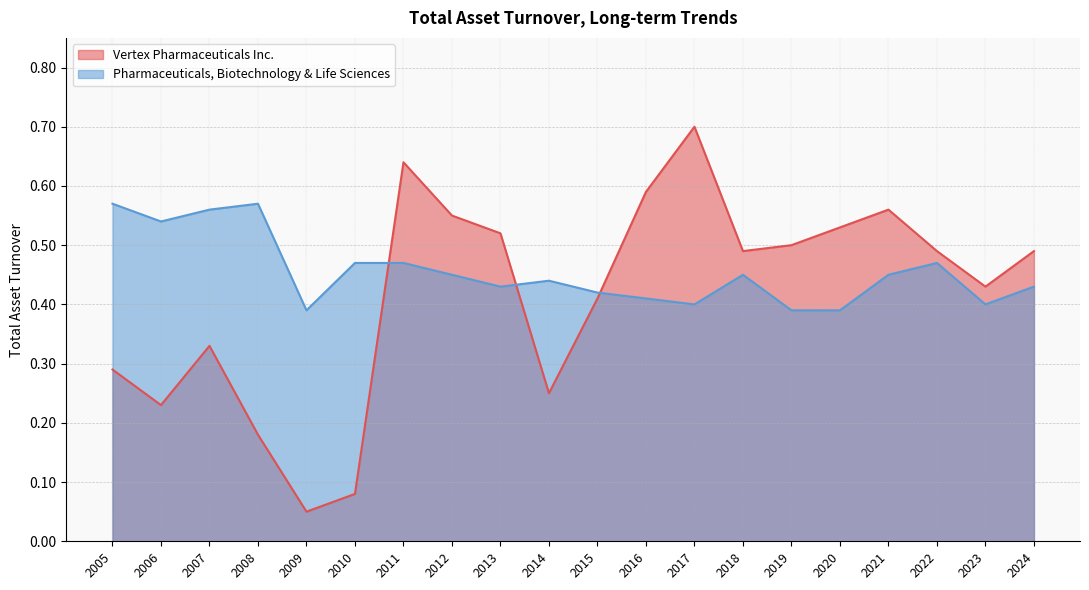

The Pharmaceuticals, Biotechnology & Life Sciences series shows 0.4 at 2023. True or false?

True